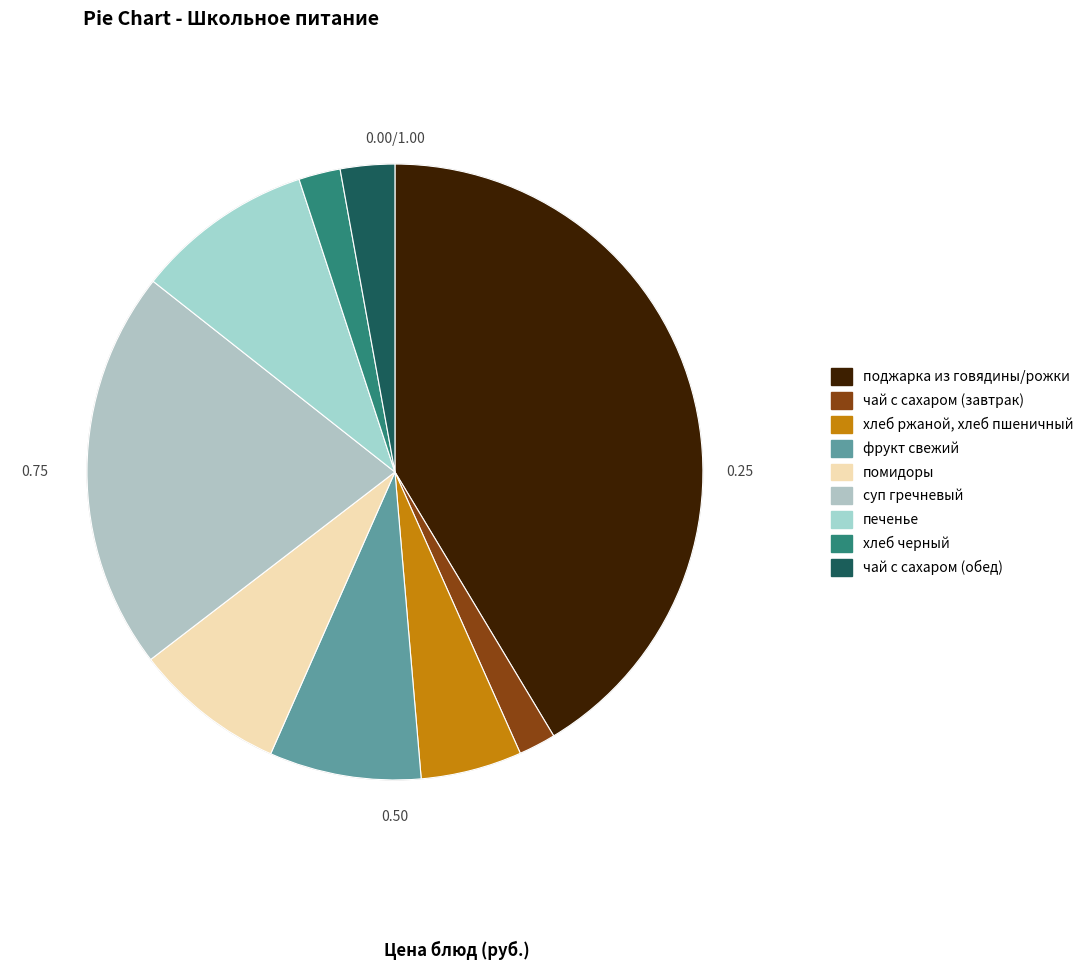

What is the change in value from чай с сахаром (завтрак) to фрукт свежий?

+6.8